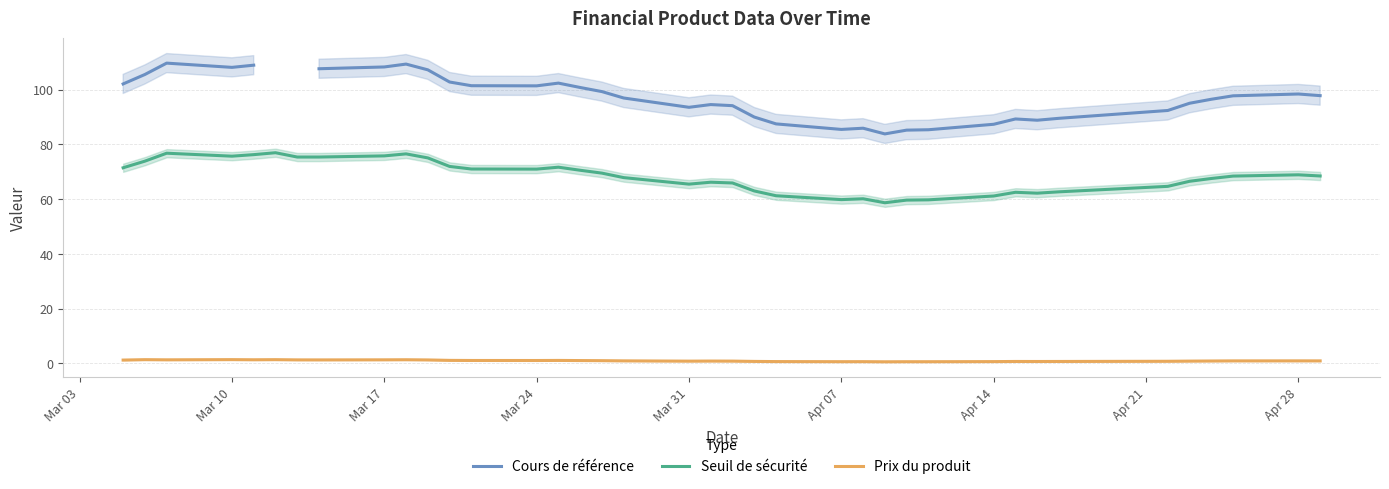

True or false: Prix du produit and Seuil de sécurité intersect in this chart.

False